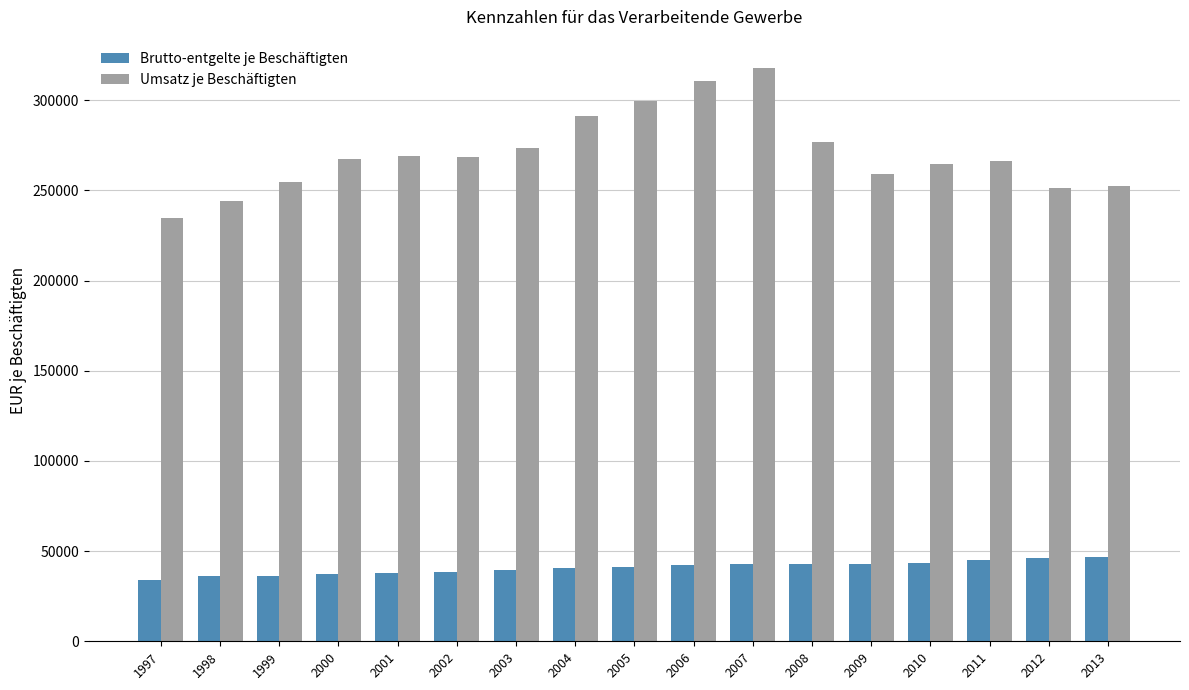

What is the lowest value of the Brutto-entgelte je Beschäftigten series?

34062